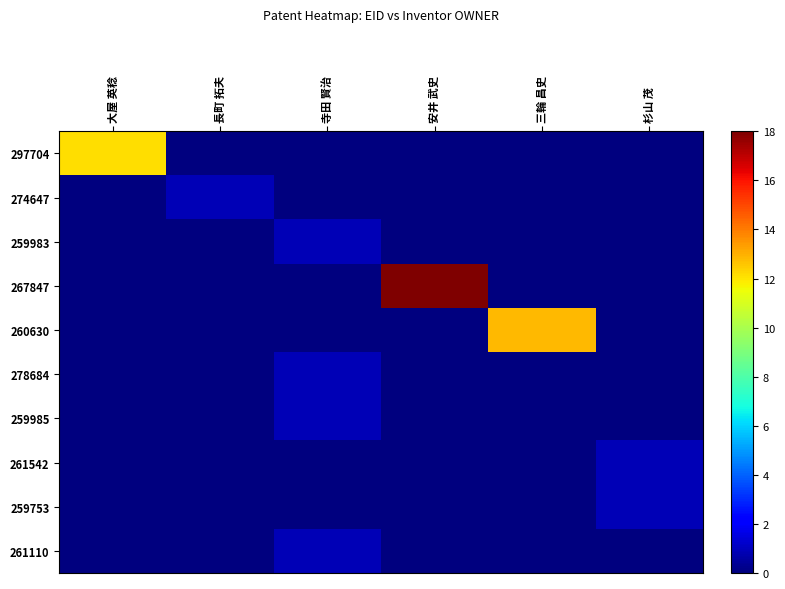

Count the number of categories in the chart.

6